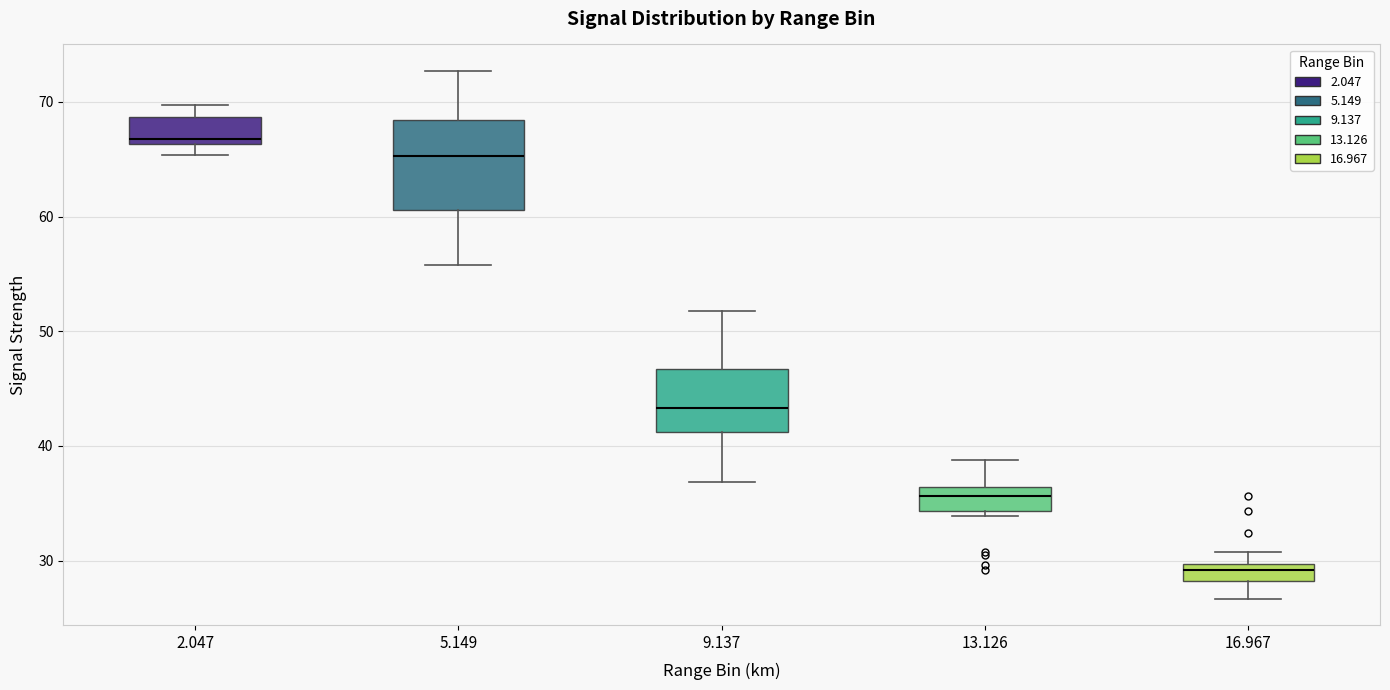

Reading left to right, transcribe this box plot: for each box, give where its median line is, the range the box spans, and where its two whiskers end, as read against the y-axis. The values are not printed on the chart, so give them approximately, as read against the axis.

2.047: median 67, box 66 to 69, whiskers 65 to 70
5.149: median 65, box 61 to 68, whiskers 56 to 73
9.137: median 43, box 41 to 47, whiskers 37 to 52
13.126: median 36 (inside the box), box 34 to 36, whiskers 34 (just below the box's lower edge) to 39
16.967: median 29, box 28 to 30, whiskers 27 to 31